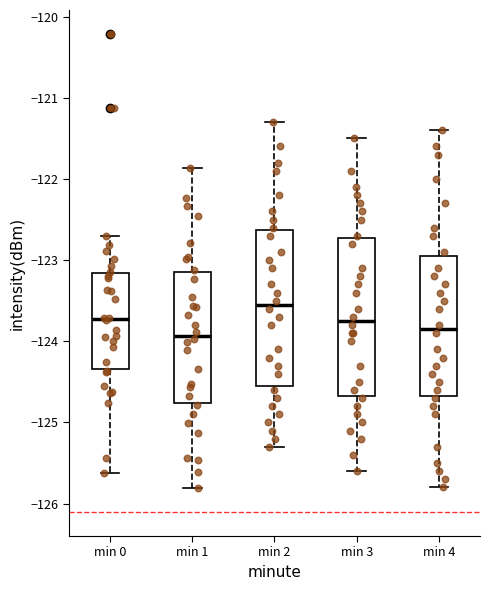

Reading left to right, transcribe this box plot: for each box, give where its median line is, the range the box spans, and where its two whiskers end, as read against the y-axis. The values are not printed on the chart, so give them approximately, as read against the axis.

min 0: median -123.7, box -124.3 to -123.2, whiskers -125.6 to -122.7
min 1: median -123.9, box -124.8 to -123.2, whiskers -125.8 to -121.9
min 2: median -123.5, box -124.5 to -122.6, whiskers -125.3 to -121.3
min 3: median -123.7, box -124.7 to -122.7, whiskers -125.6 to -121.5
min 4: median -123.8, box -124.7 to -122.9, whiskers -125.8 to -121.4